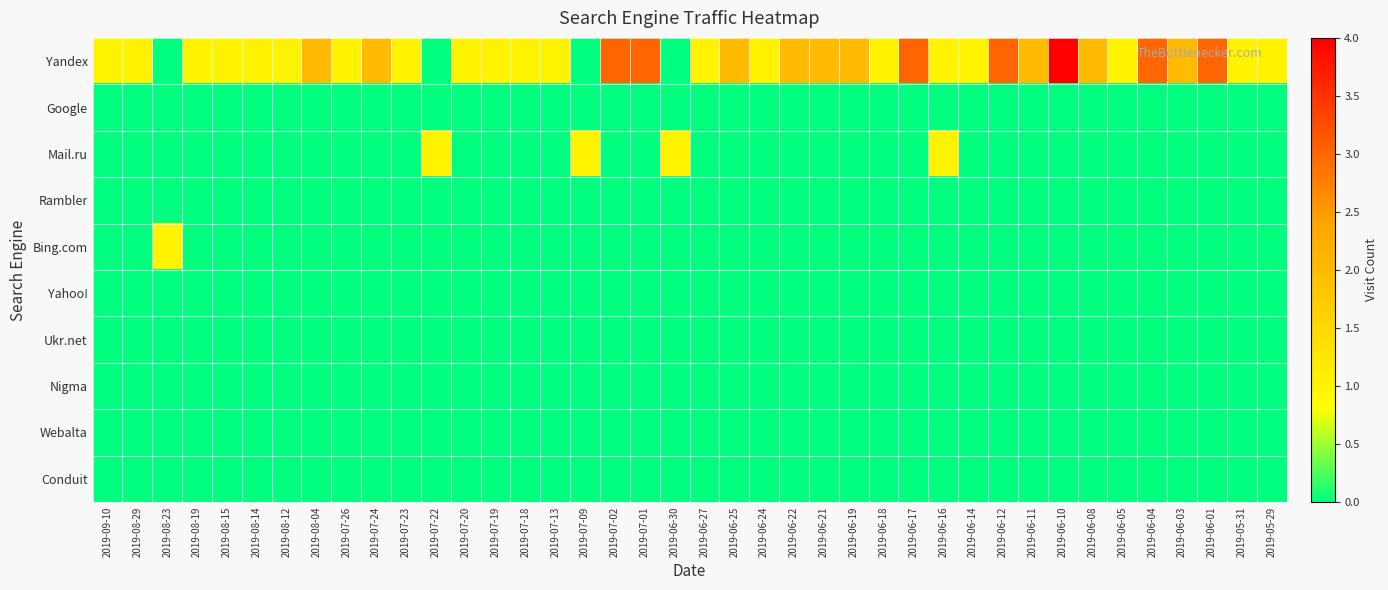

Count the number of categories in the chart.

40